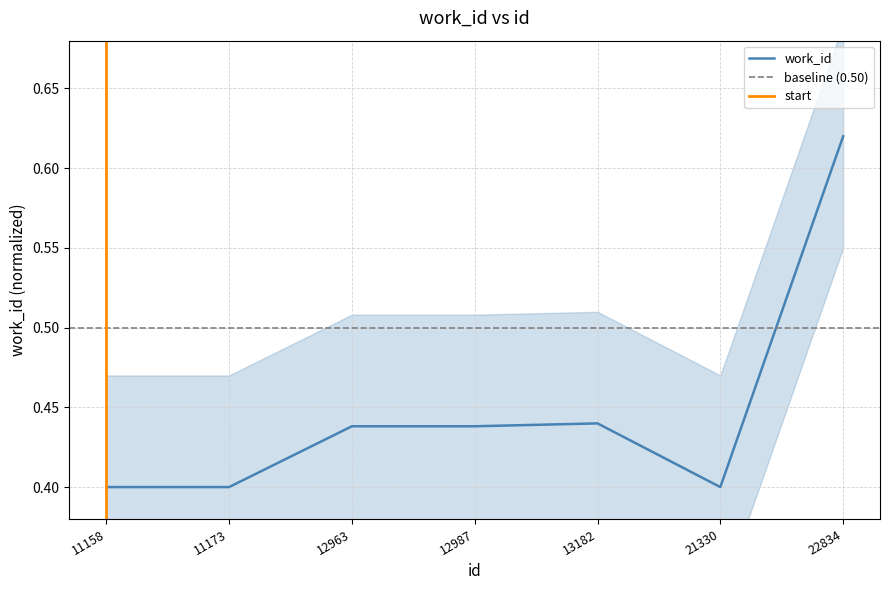

Which label corresponds to the smallest value in the chart?

11158